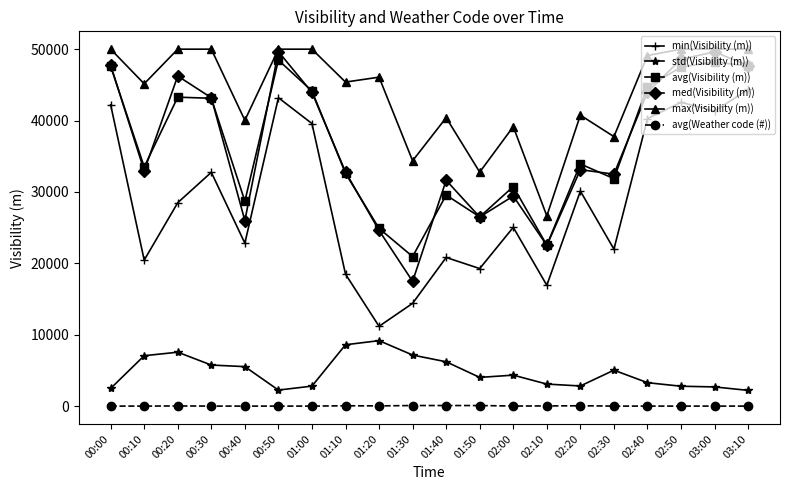

What is the value of the med(Visibility (m)) point at the 14th from the left?

22506